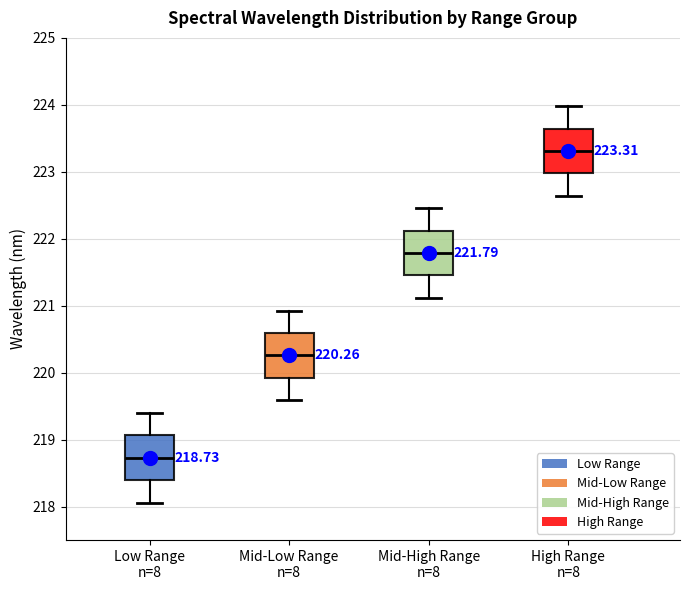

Which box's median line is the highest?

High Range n=8